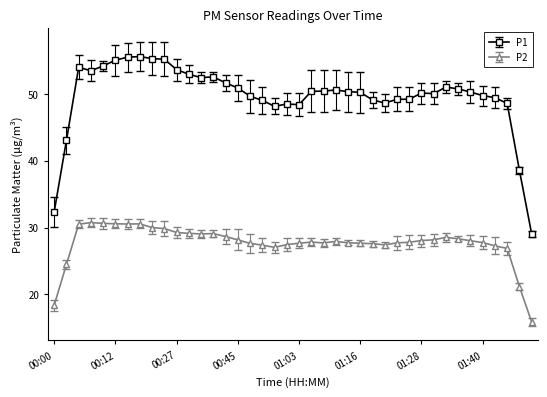

What is the greatest value displayed?

55.6